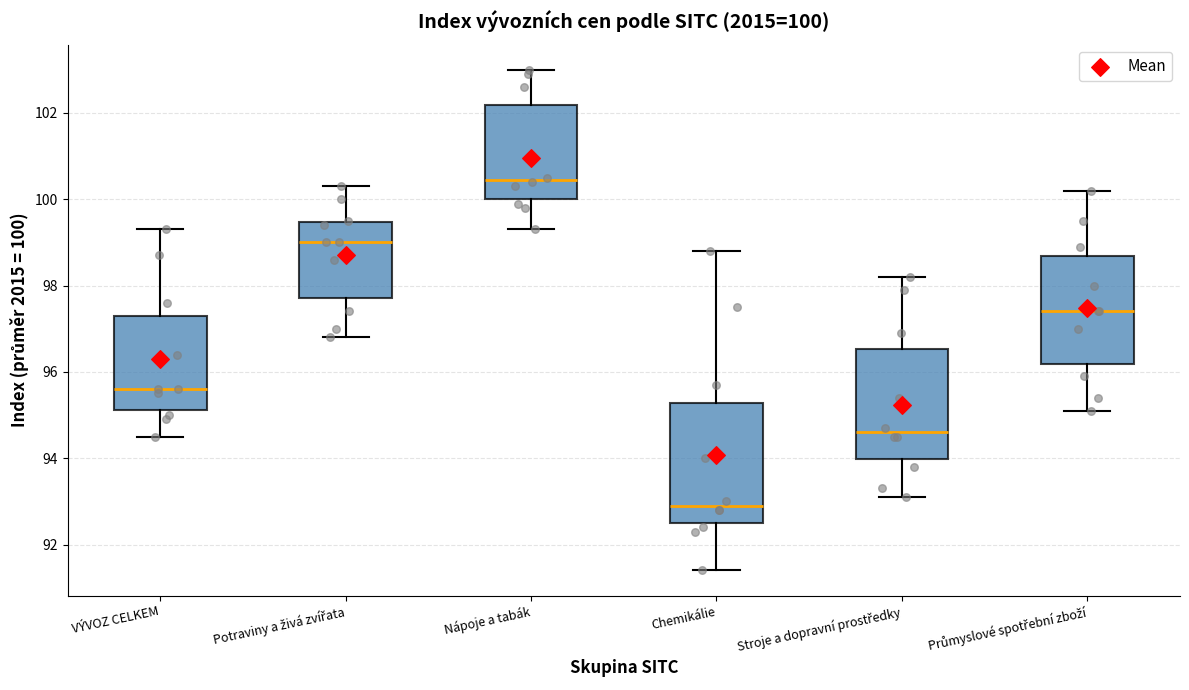

Which box's median line is the lowest?

Chemikálie